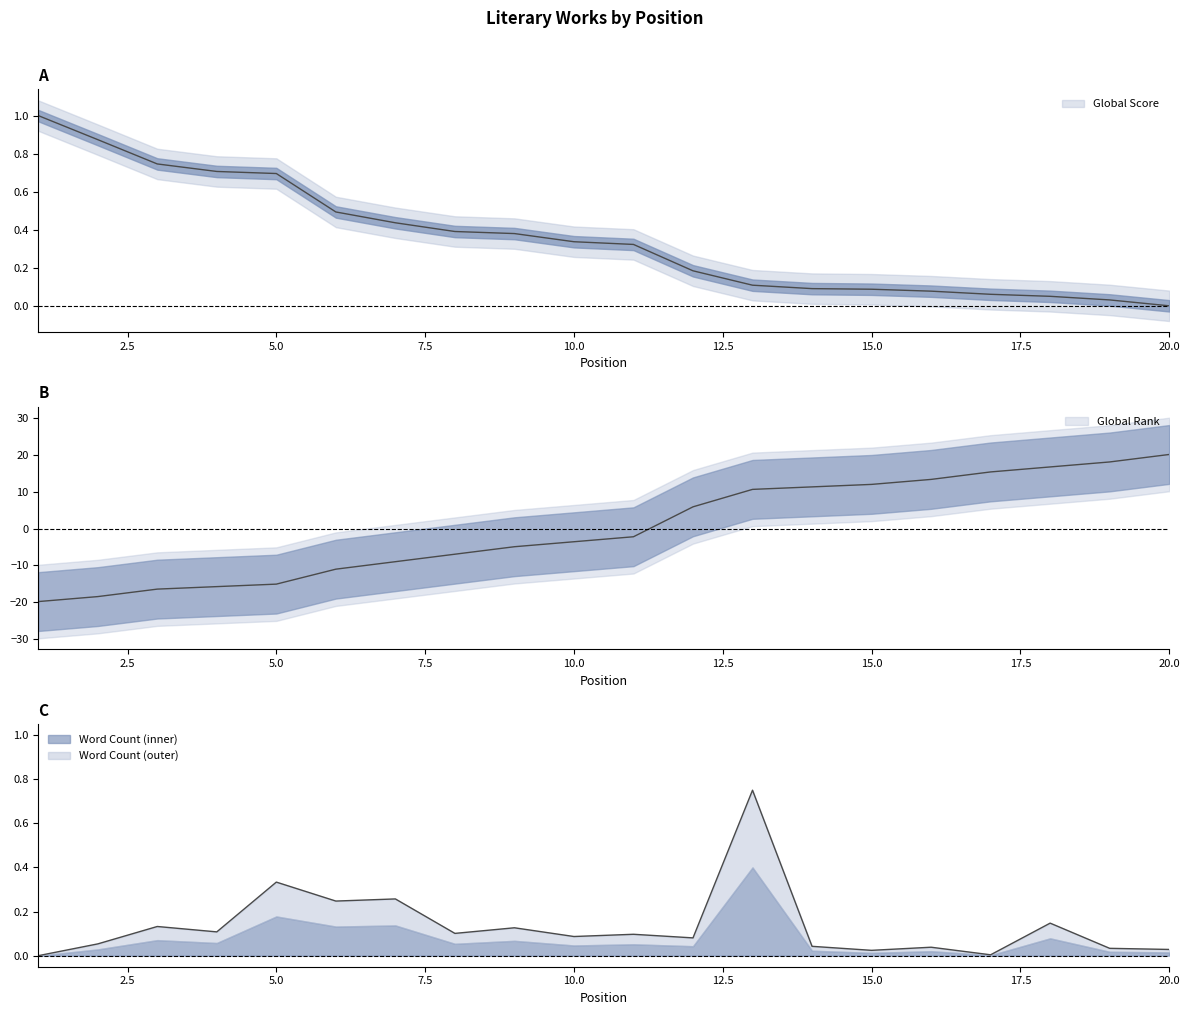

List the labels in order of Word Count value, largest first.

13, 5, 7, 6, 18, 3, 9, 4, 8, 11, 10, 12, 2, 14, 16, 19, 20, 15, 17, 1